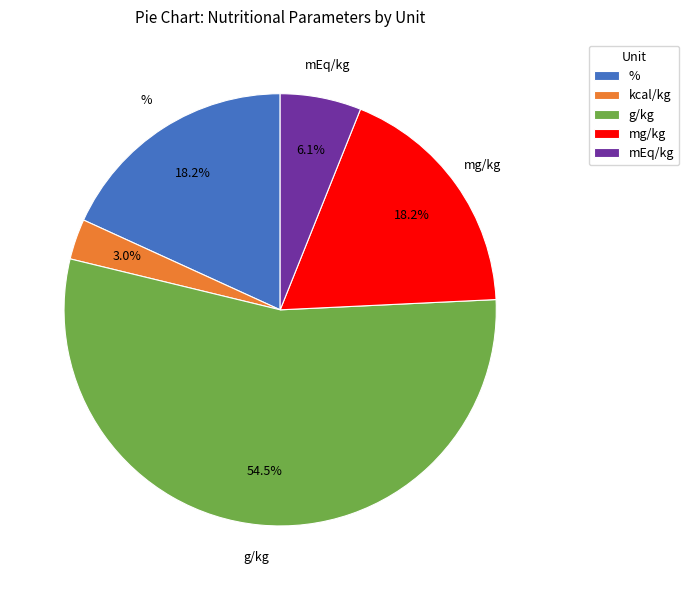

Is the sum of mg/kg and mEq/kg greater than half?

No